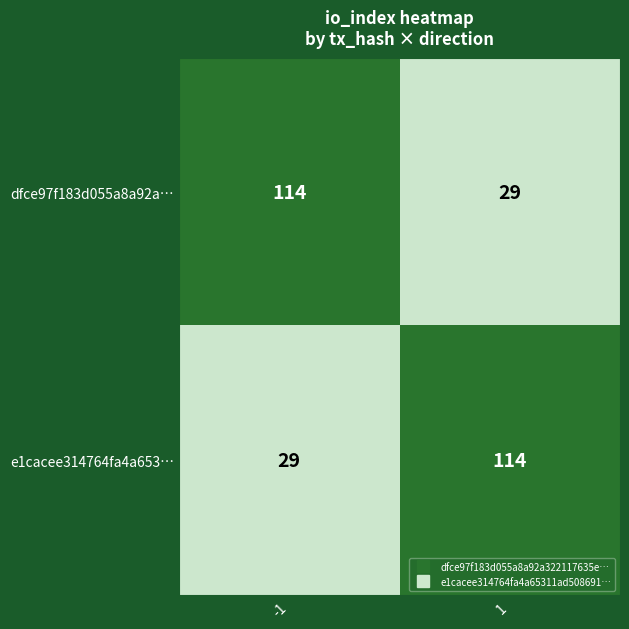

What is the smallest value displayed?

29